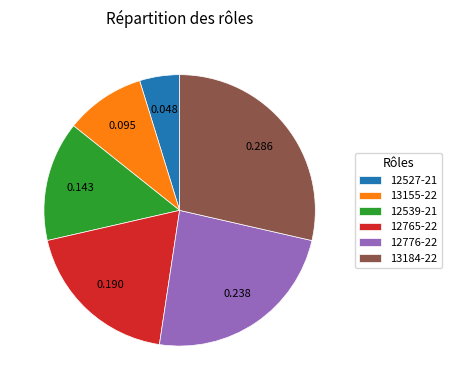

Does any single category account for the majority?

No